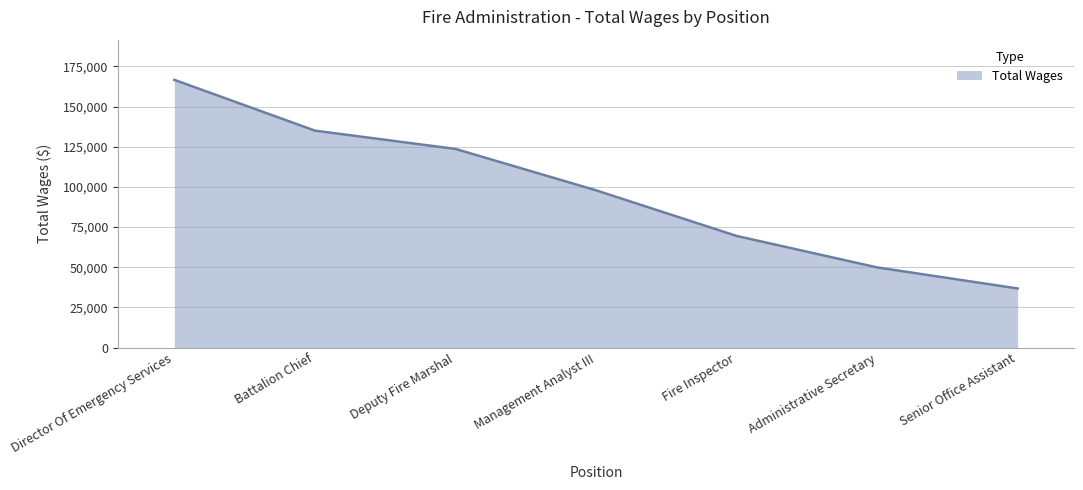

What is the change in value from Management Analyst III to Administrative Secretary?

-47997